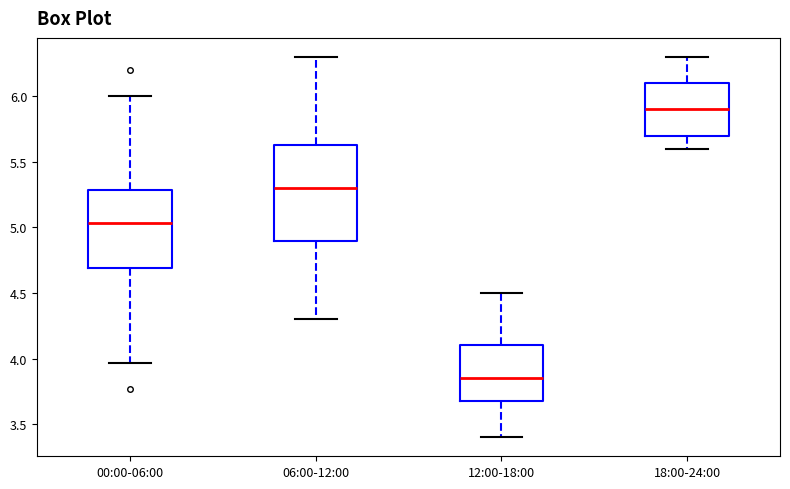

Reading left to right, transcribe this box plot: for each box, give where its median line is, the range the box spans, and where its two whiskers end, as read against the y-axis. The values are not printed on the chart, so give them approximately, as read against the axis.

00:00-06:00: median 5.05, box 4.70 to 5.30, whiskers 3.95 to 6.00
06:00-12:00: median 5.30, box 4.90 to 5.65, whiskers 4.30 to 6.30
12:00-18:00: median 3.85, box 3.70 to 4.10, whiskers 3.40 to 4.50
18:00-24:00: median 5.90, box 5.70 to 6.10, whiskers 5.60 to 6.30